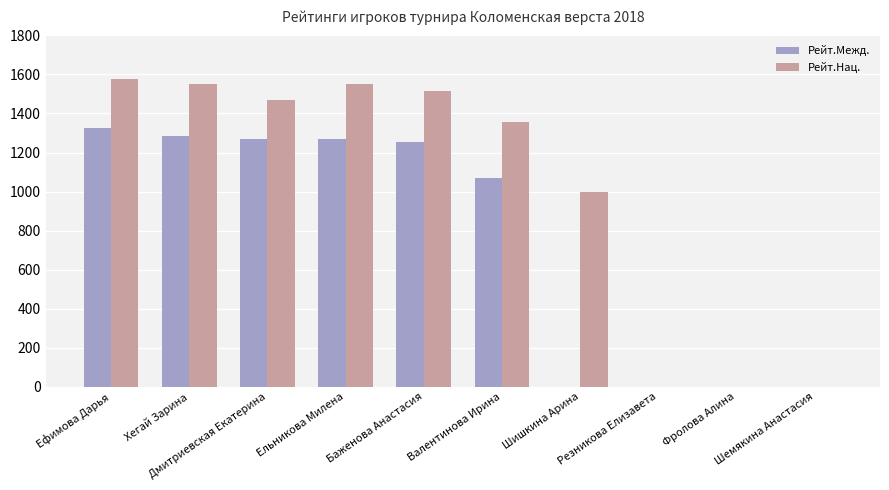

What is the highest value of the Рейт.Межд. series?

1326